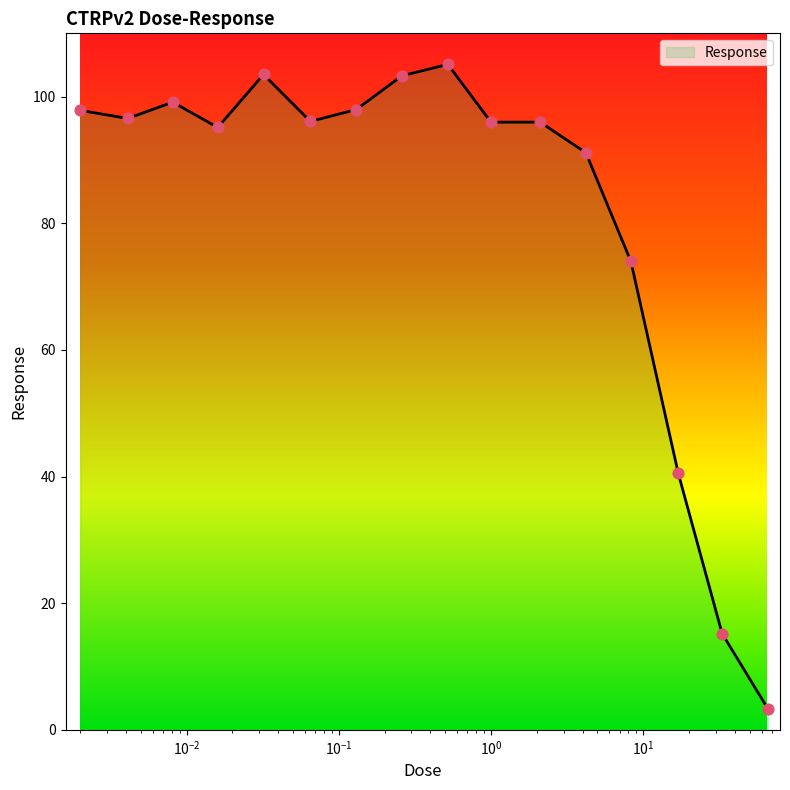

What is the smallest value displayed?

3.3